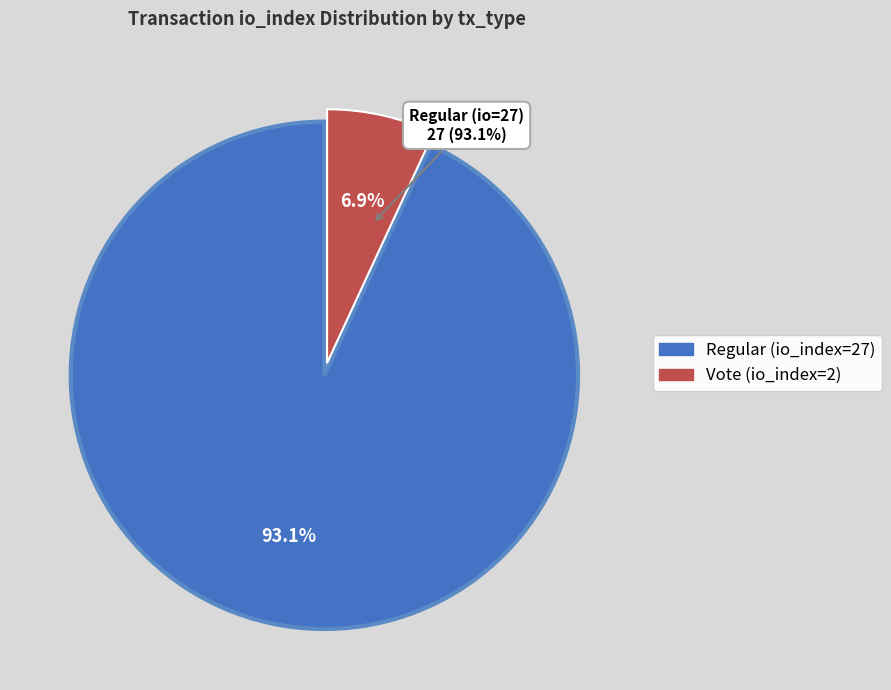

Rank the categories by value from highest to lowest.

Regular (io_index=27), Vote (io_index=2)